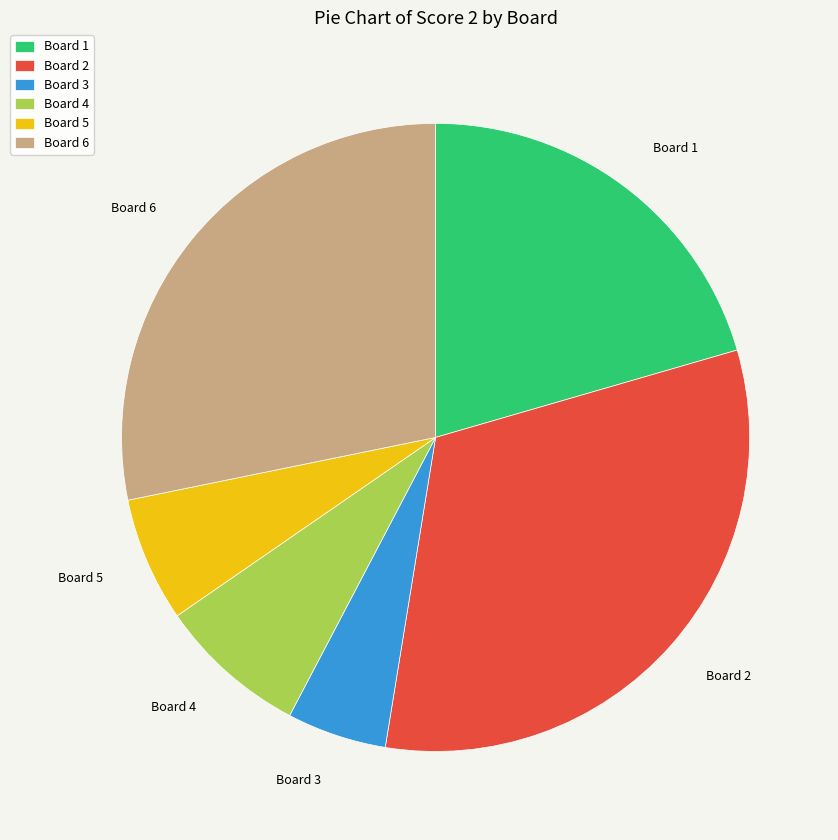

Does Board 4 account for over 50% of the chart?

No